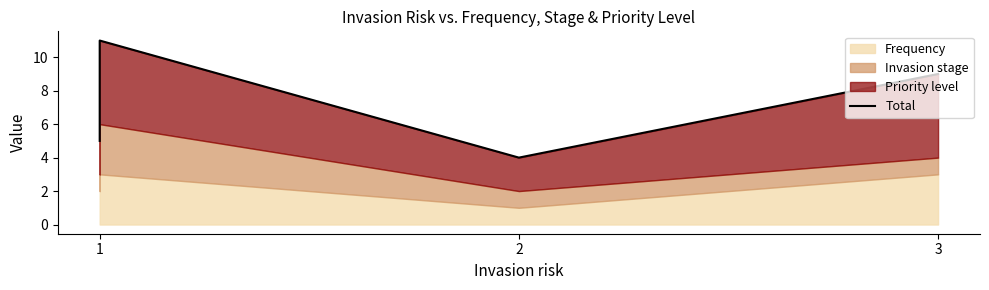

How many data points are above 9?

2